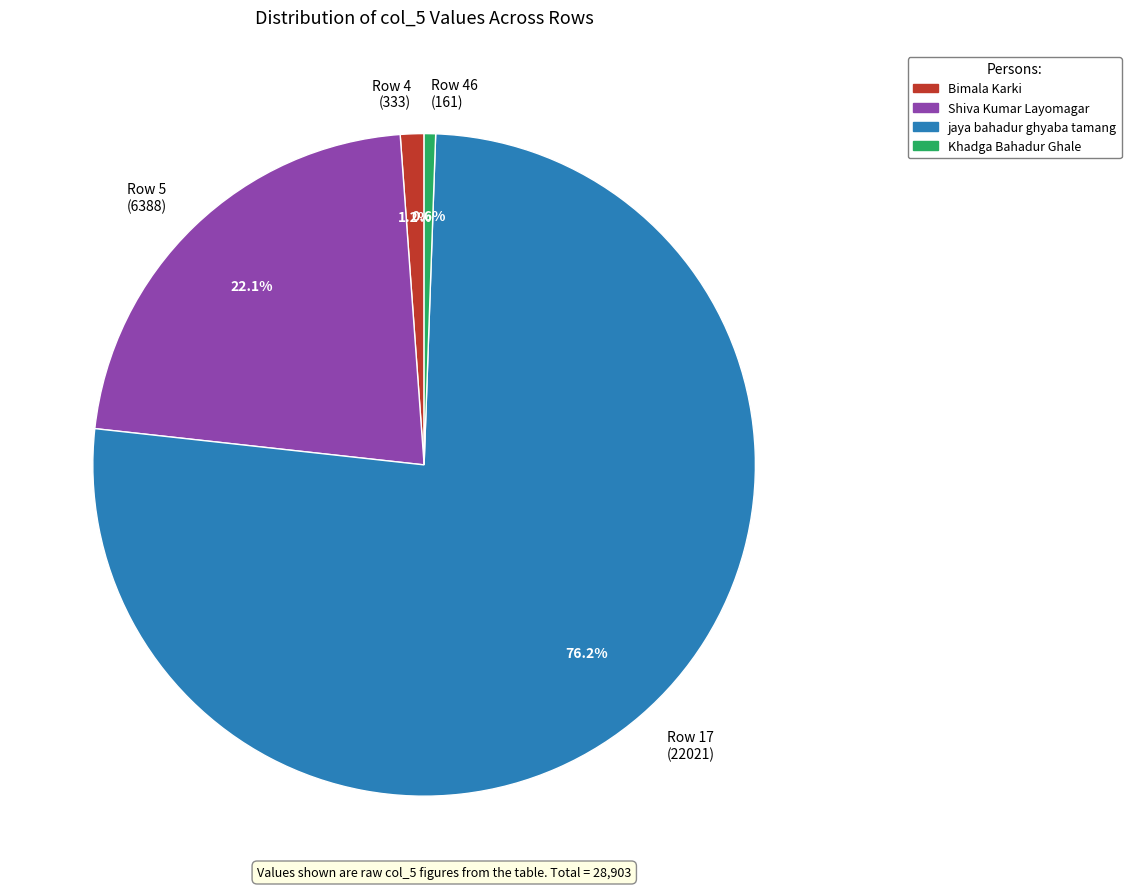

How much of the chart is everything except Khadga Bahadur Ghale?

99.4%